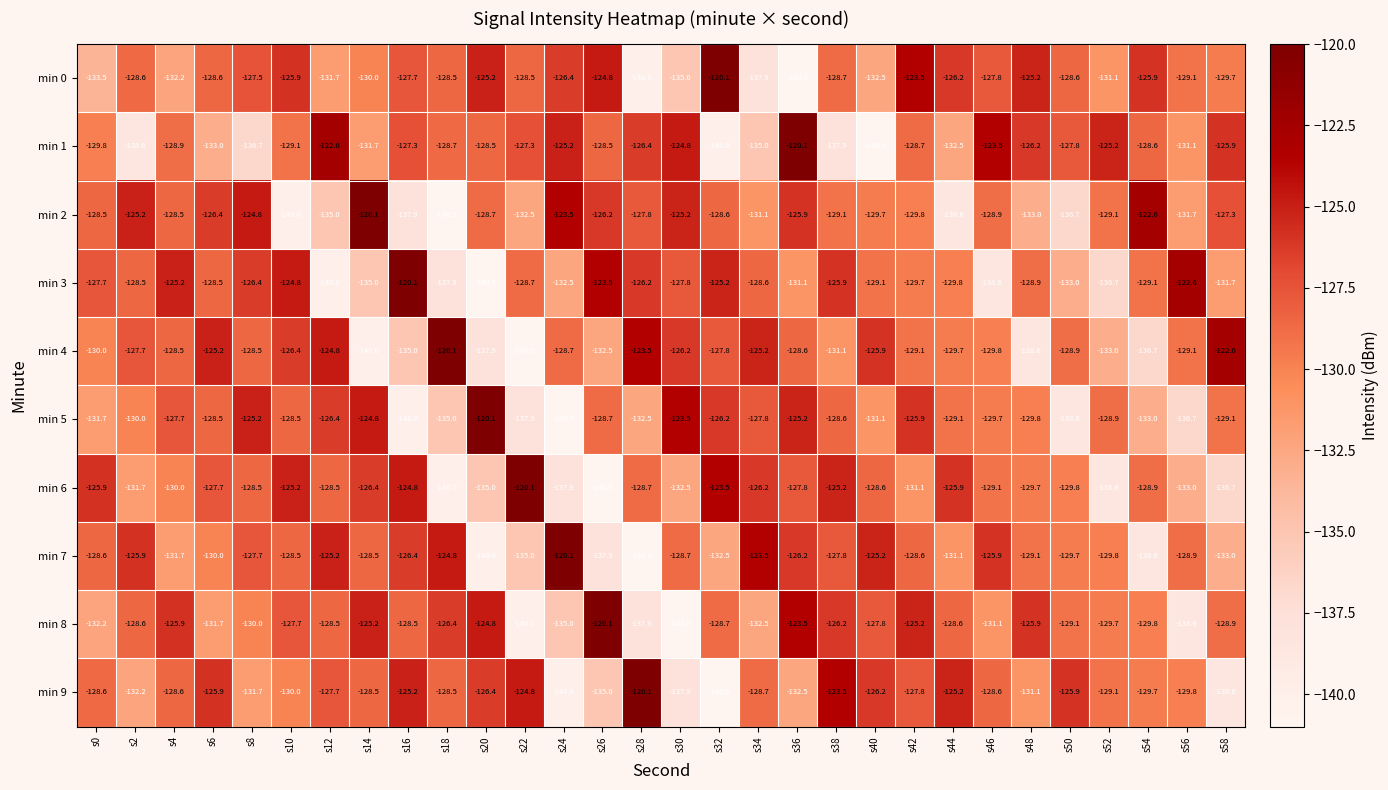

What is the maximum value shown in the chart?

-120.1